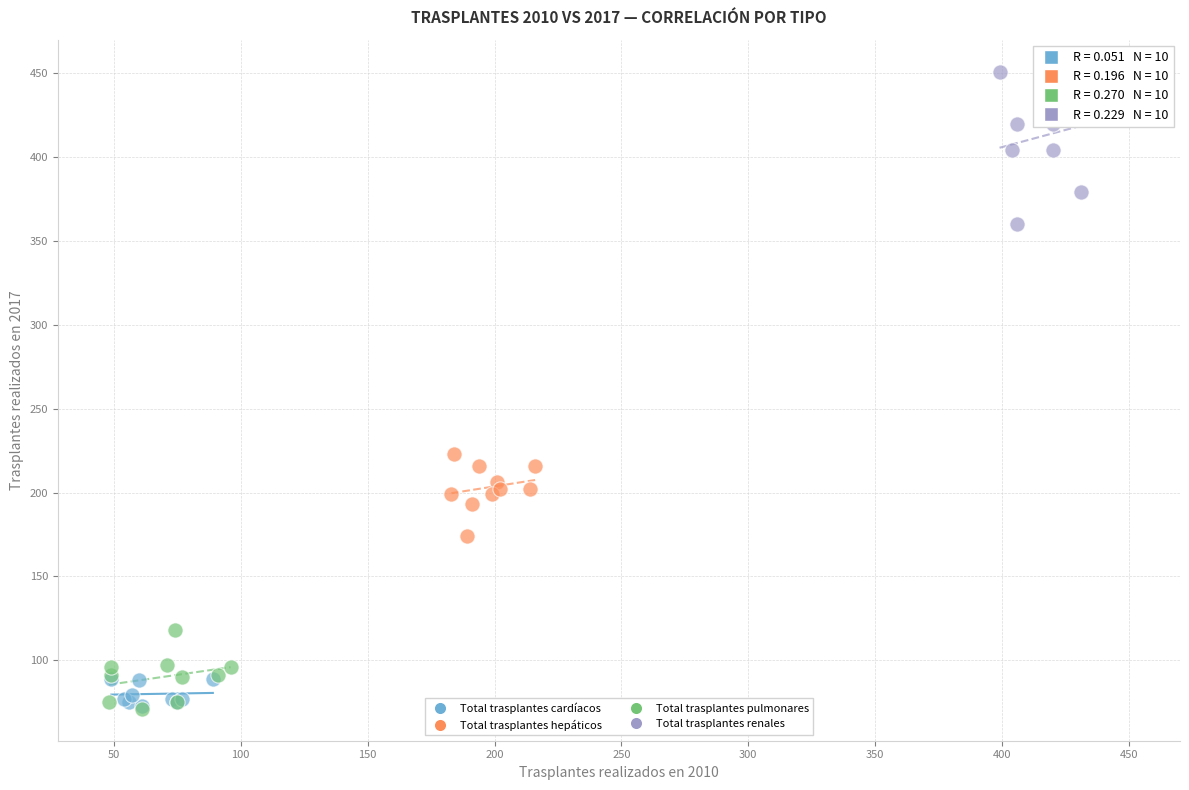

Which series reaches the maximum Y coordinate?

Total trasplantes renales